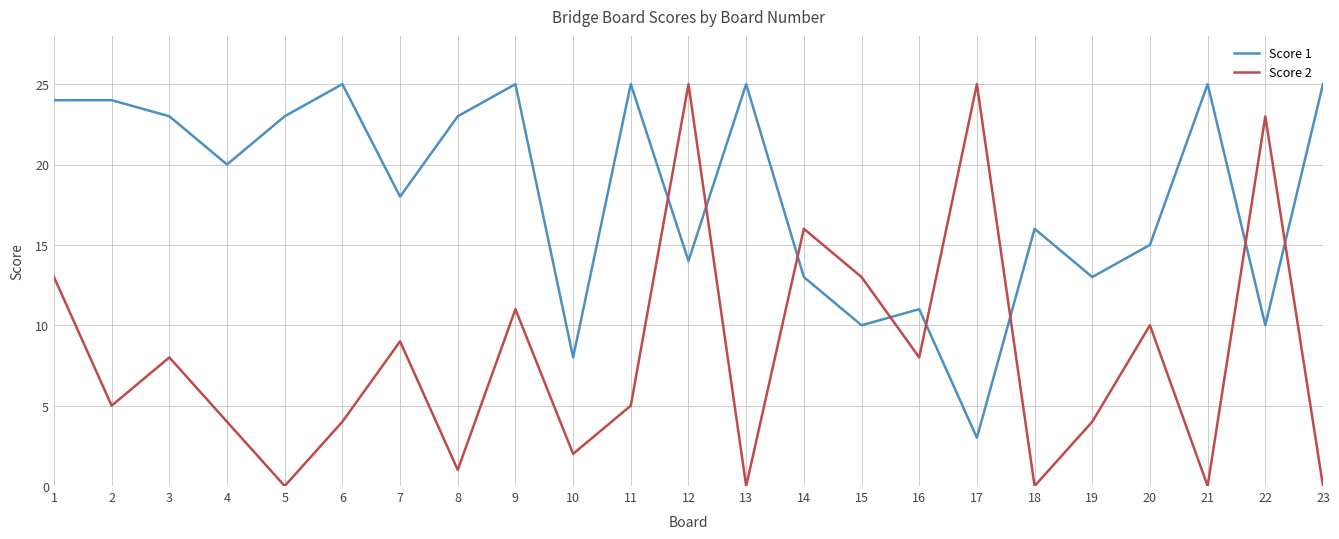

At which label does Score 1 reach its minimum?

17